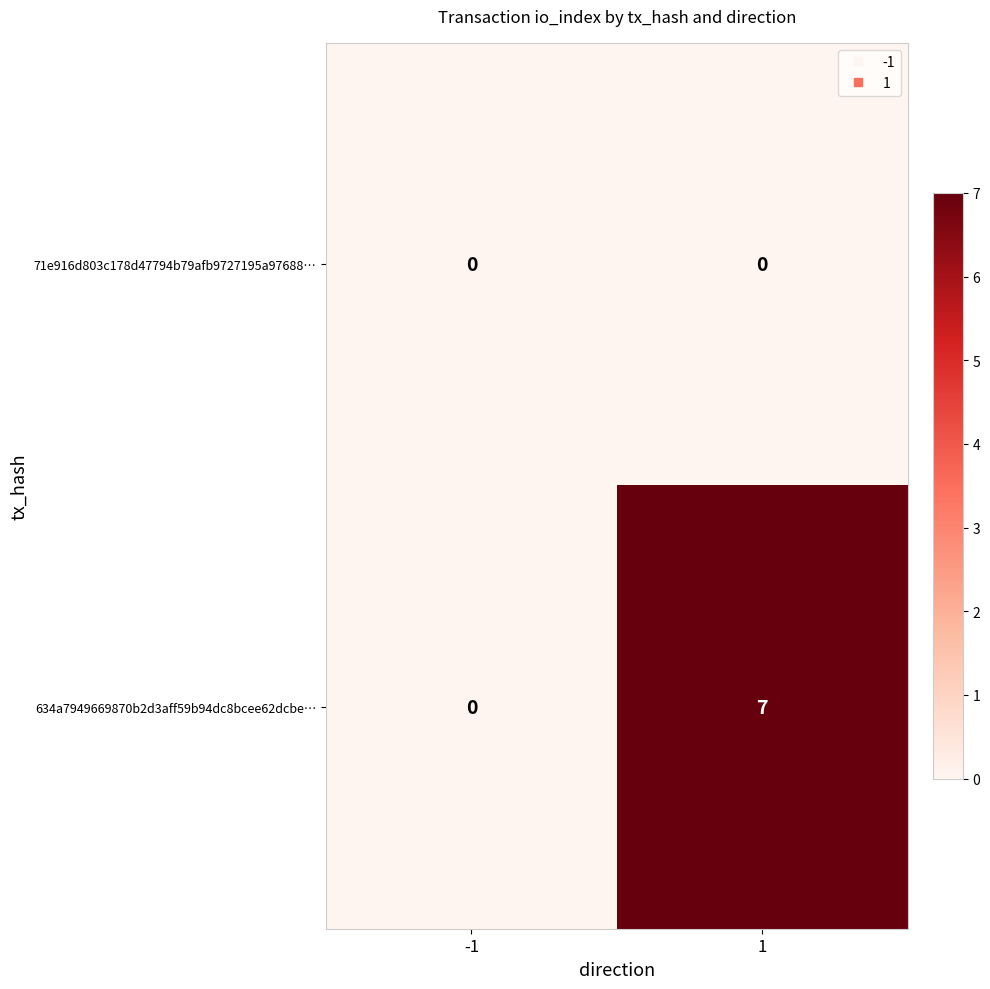

What is the approximate value of 634a7949669870b2d3aff59b94dc8bcee62dcbe… at 1?

7